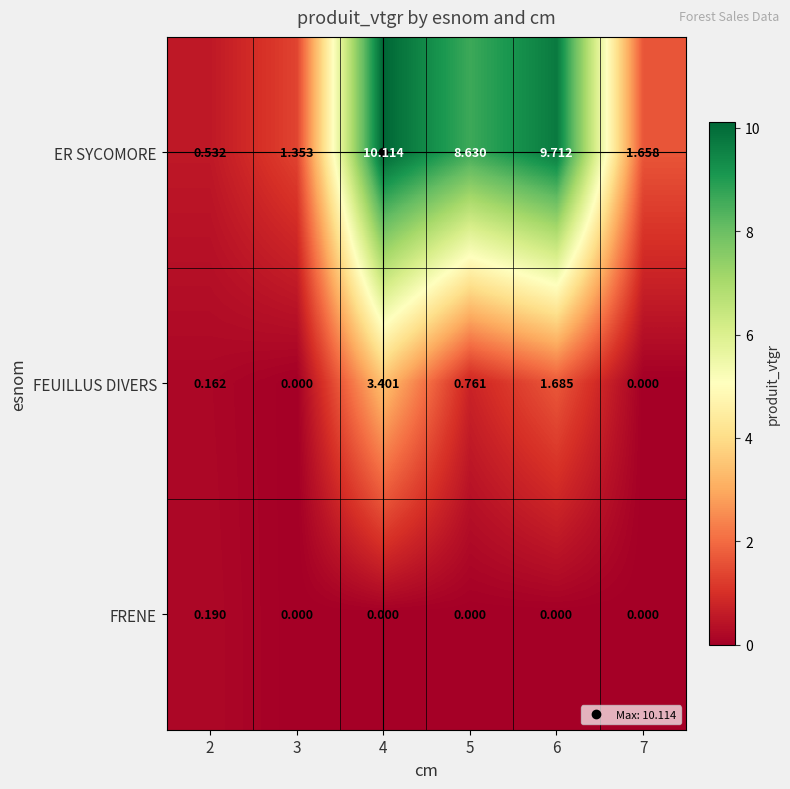

Which series has the largest total across all categories?

ER SYCOMORE